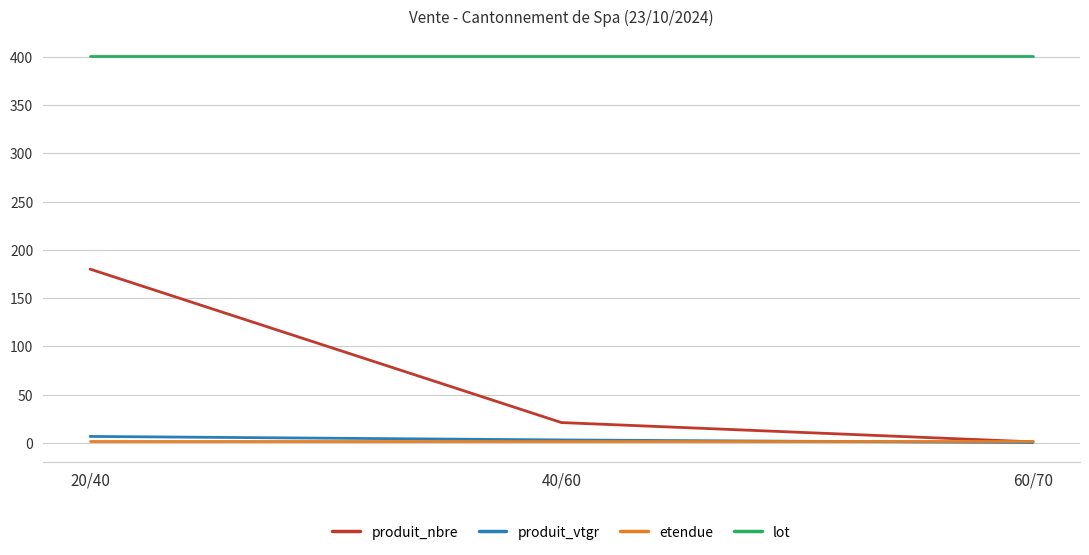

What is the total value across all series at 20/40?

589.8